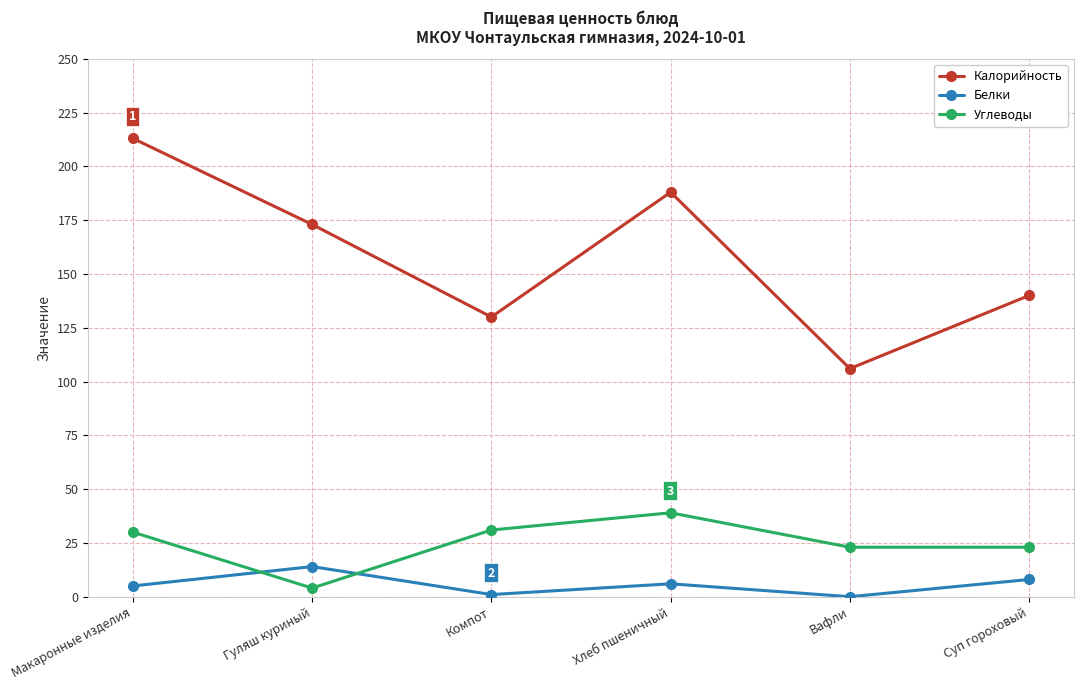

Count the number of data series in this chart.

3